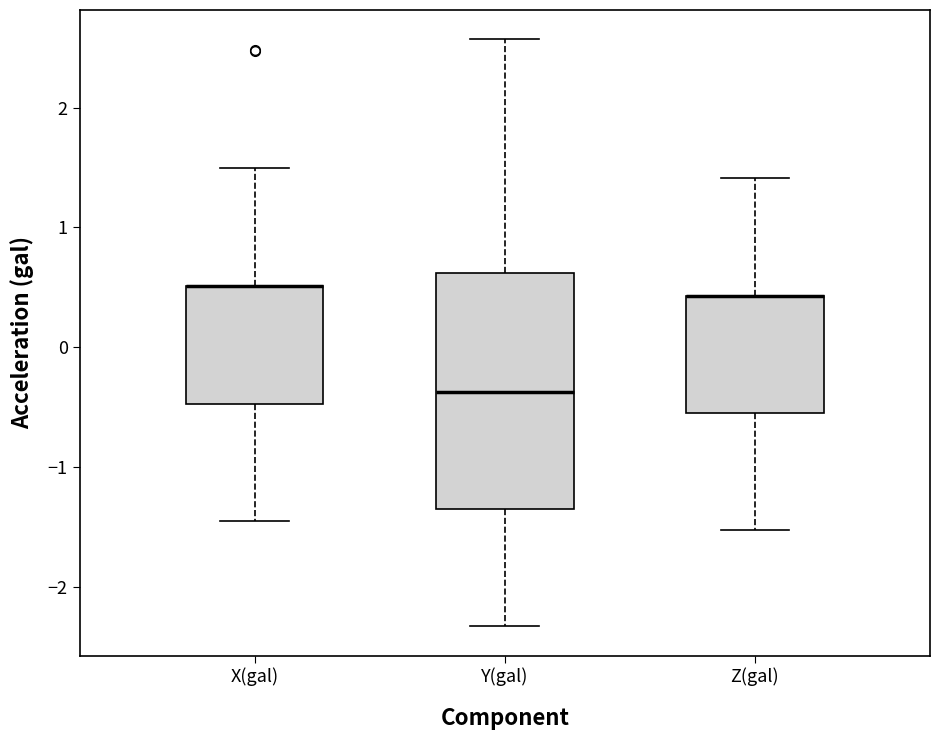

Reading left to right, transcribe this box plot: for each box, give where its median line is, the range the box spans, and where its two whiskers end, as read against the y-axis. The values are not printed on the chart, so give them approximately, as read against the axis.

X(gal): median 0.5 (drawn on the box's upper edge), box -0.5 to 0.5, whiskers -1.4 to 1.5
Y(gal): median -0.4, box -1.3 to 0.6, whiskers -2.3 to 2.6
Z(gal): median 0.4 (drawn on the box's upper edge), box -0.5 to 0.4, whiskers -1.5 to 1.4